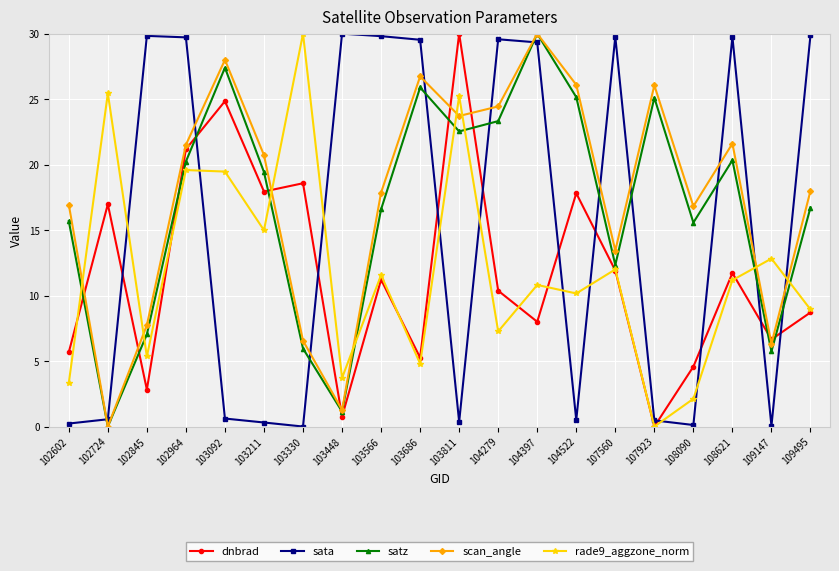

Is it true that scan_angle equals 21.5 at 102964?

True